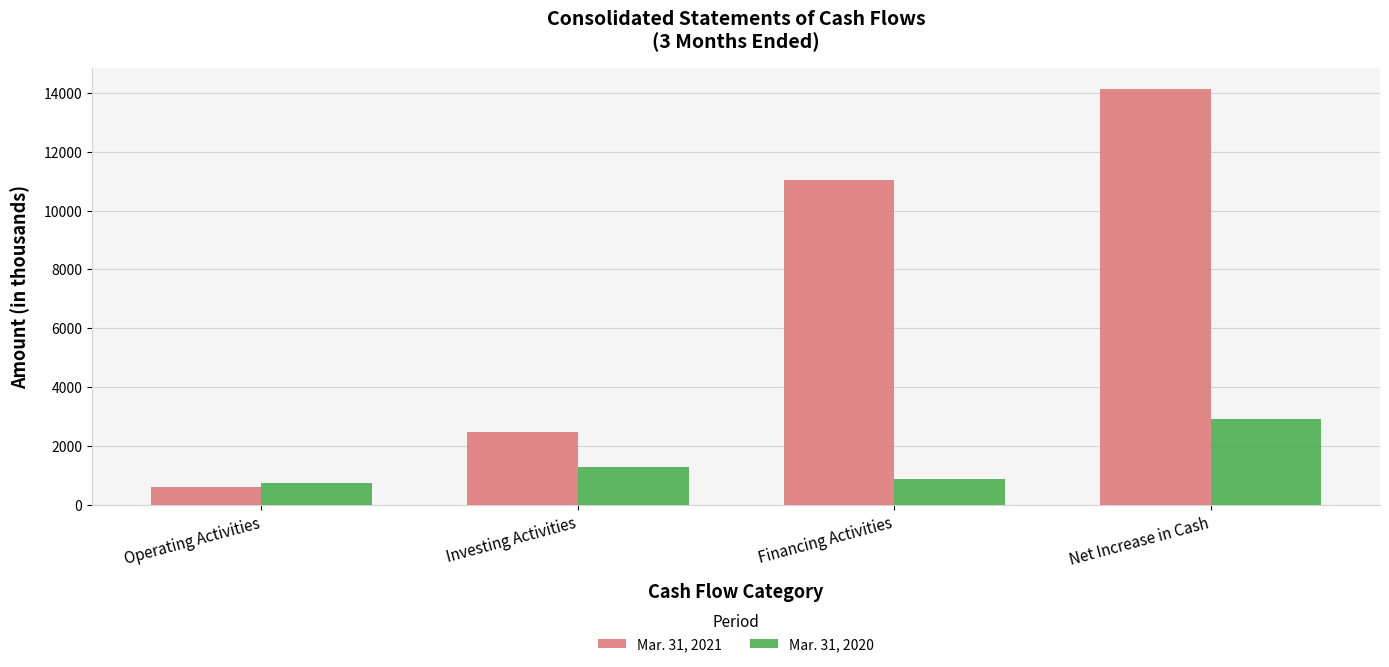

Reading left to right, what are all the values shown in this chart?

Mar. 31, 2021: Operating Activities=614	Investing Activities=2470	Financing Activities=11040	Net Increase in Cash=14124
Mar. 31, 2020: Operating Activities=758	Investing Activities=1275	Financing Activities=892	Net Increase in Cash=2925